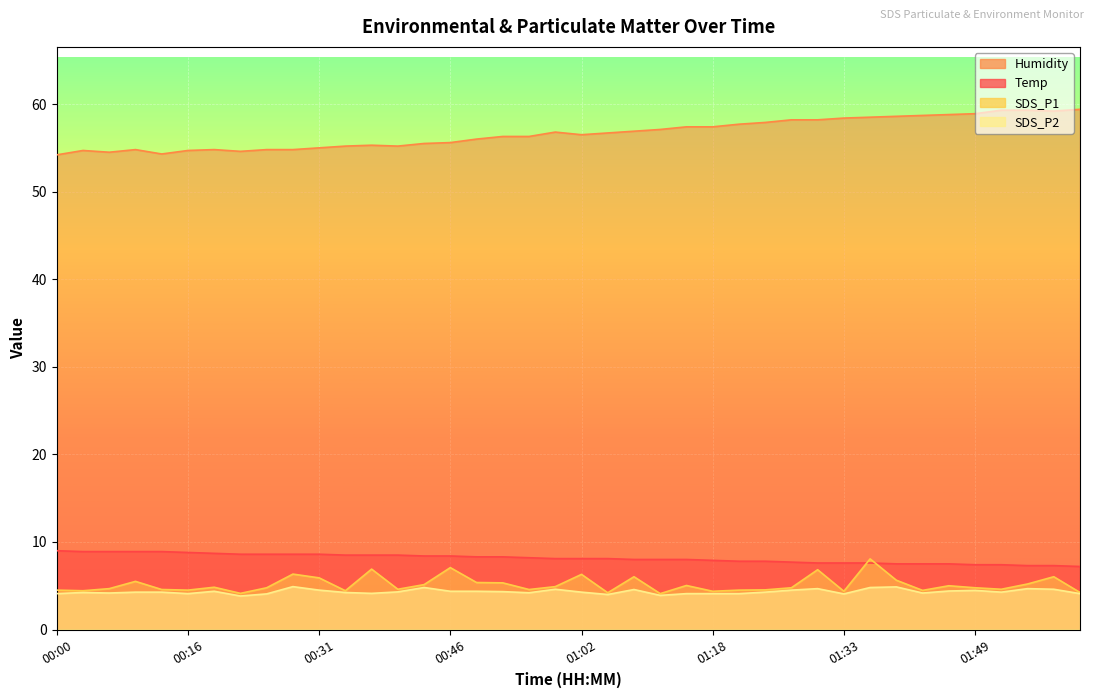

What is the smallest value displayed?

3.8